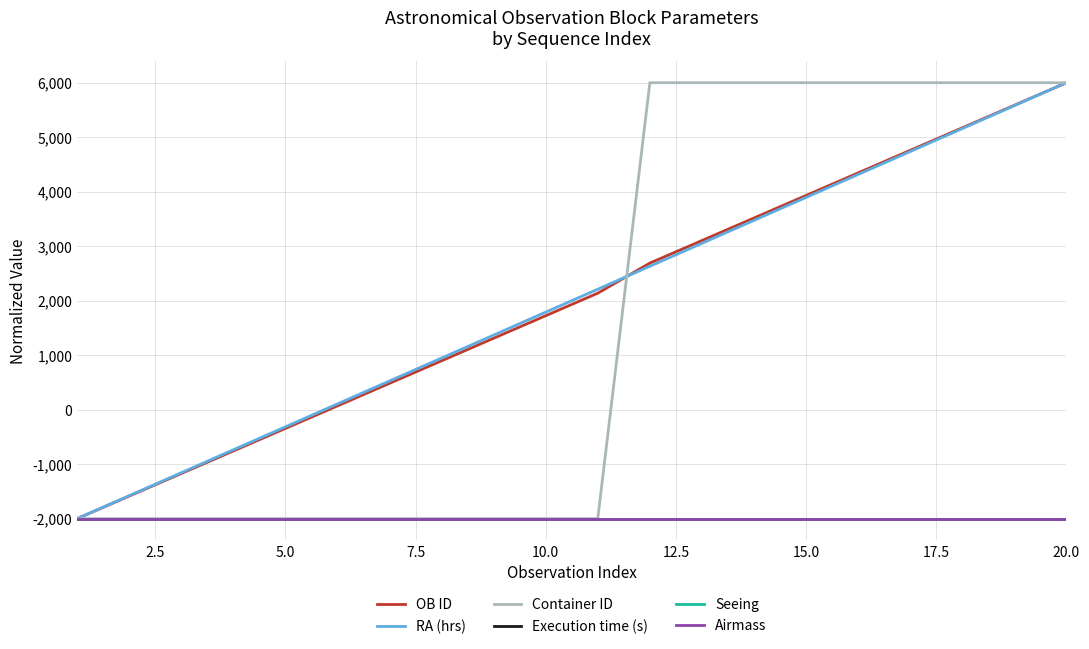

True or false: OB ID has more than 0 points higher than both neighbors.

False